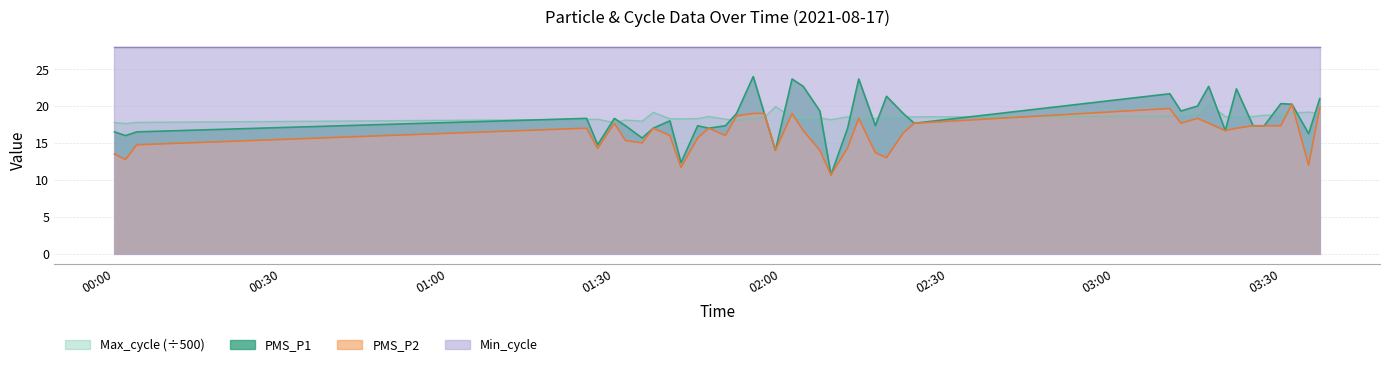

What is the lowest value of the Min_cycle series?

28.0